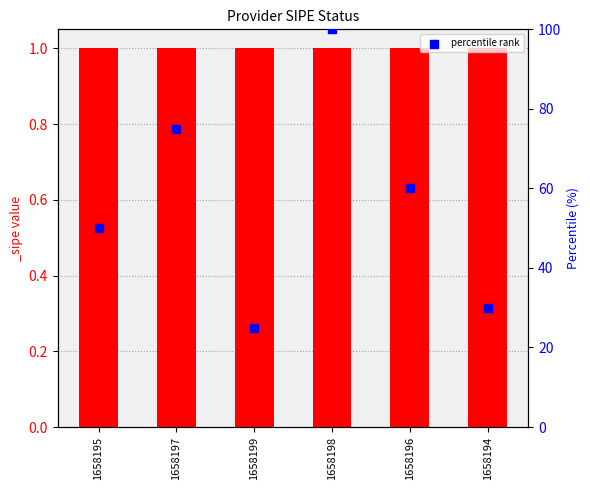

What is the ratio of the value at 1658198 to the value at 1658194?

3.3